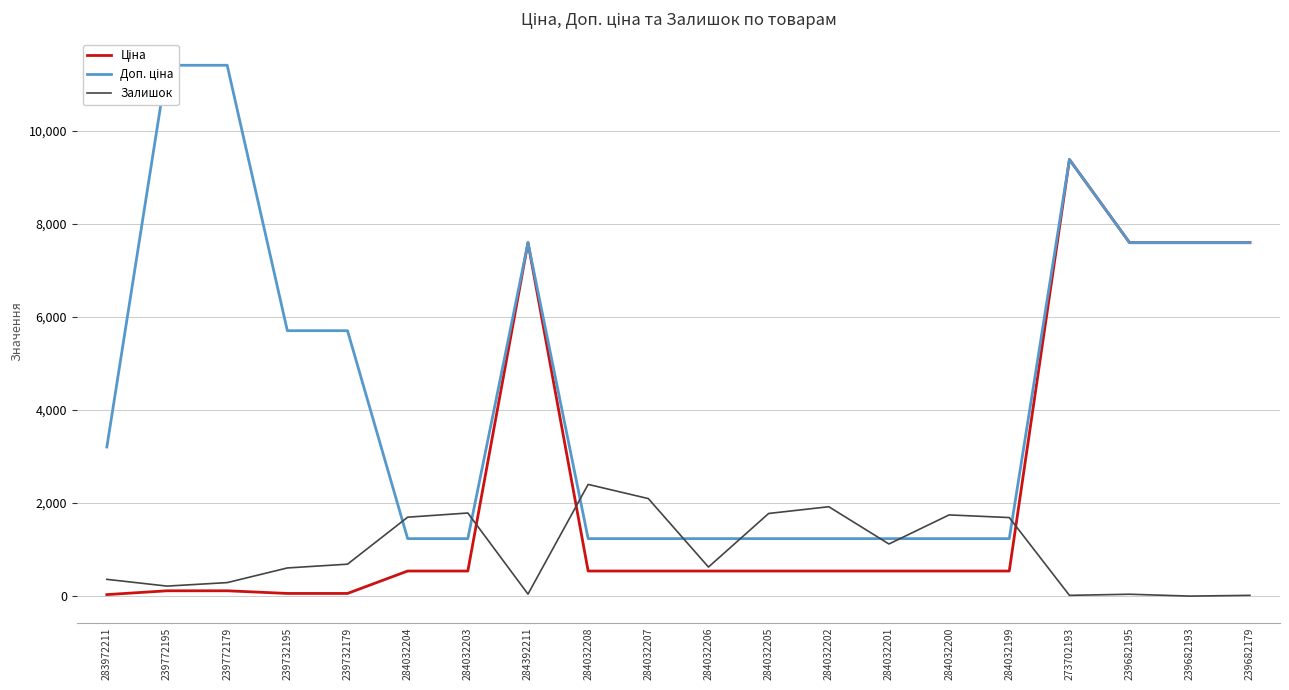

Which series changed the most between 284032205 and 284032202?

Залишок